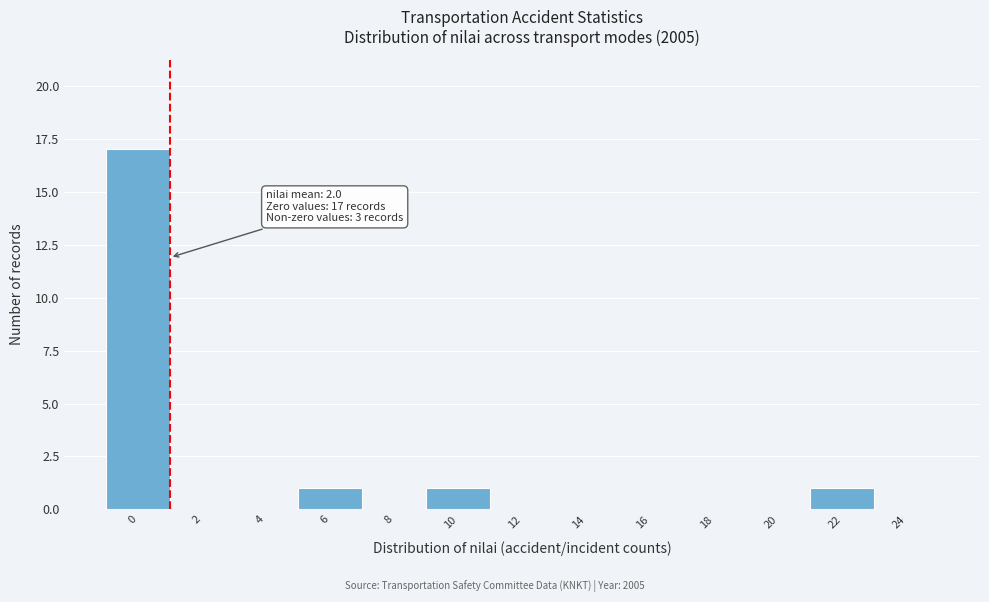

Reading left to right, extract all data points from this chart.

0=17	2=0	4=0	6=1	8=0	10=1	12=0	14=0	16=0	18=0	20=0	22=1	24=0